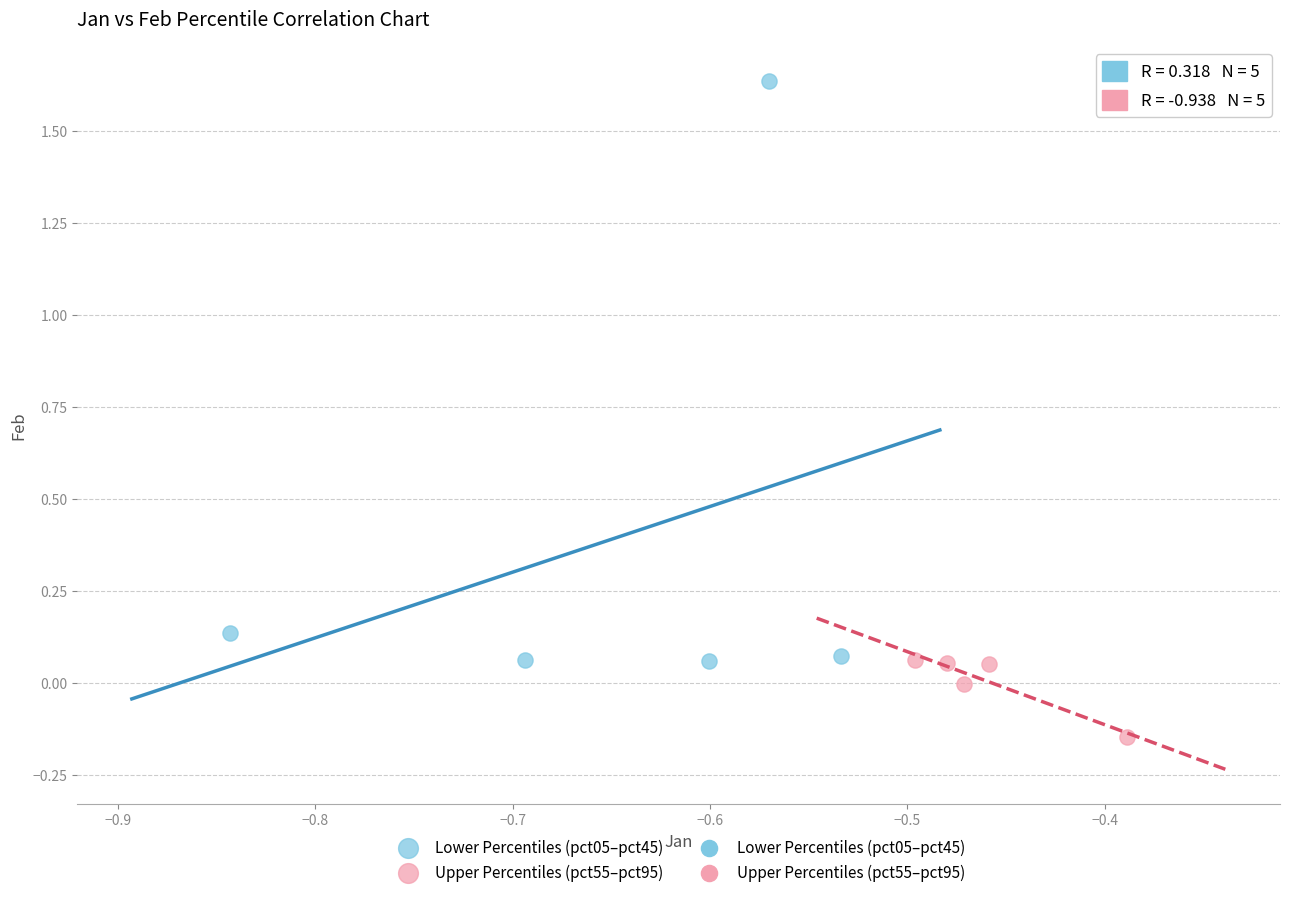

Which series has the largest Y range (max minus min)?

Lower Percentiles (pct05–pct45)